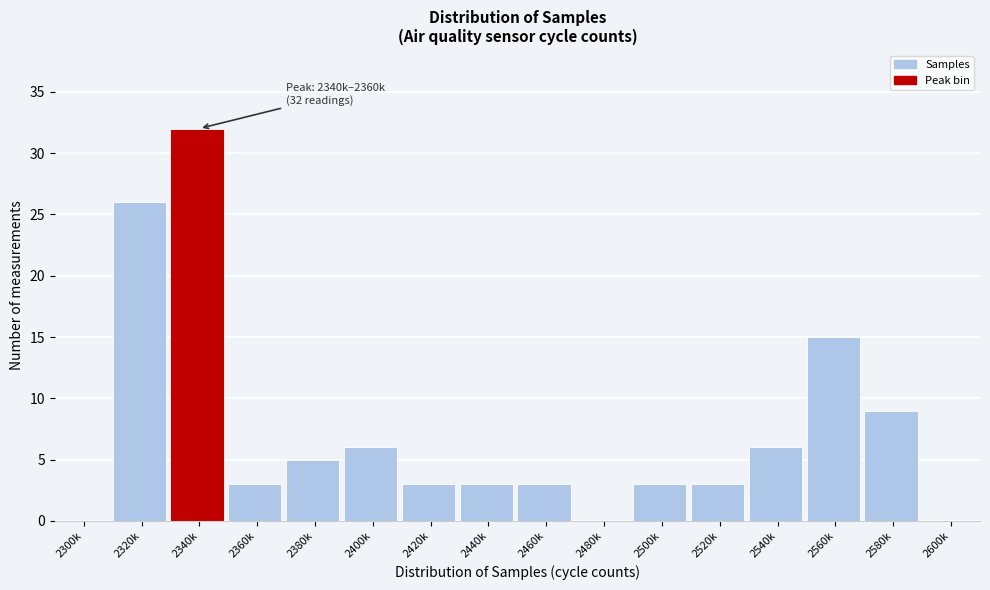

Reading left to right, what are all the values shown in this chart?

2300k=0	2320k=26	2340k=32	2360k=3	2380k=5	2400k=6	2420k=3	2440k=3	2460k=3	2480k=0	2500k=3	2520k=3	2540k=6	2560k=15	2580k=9	2600k=0